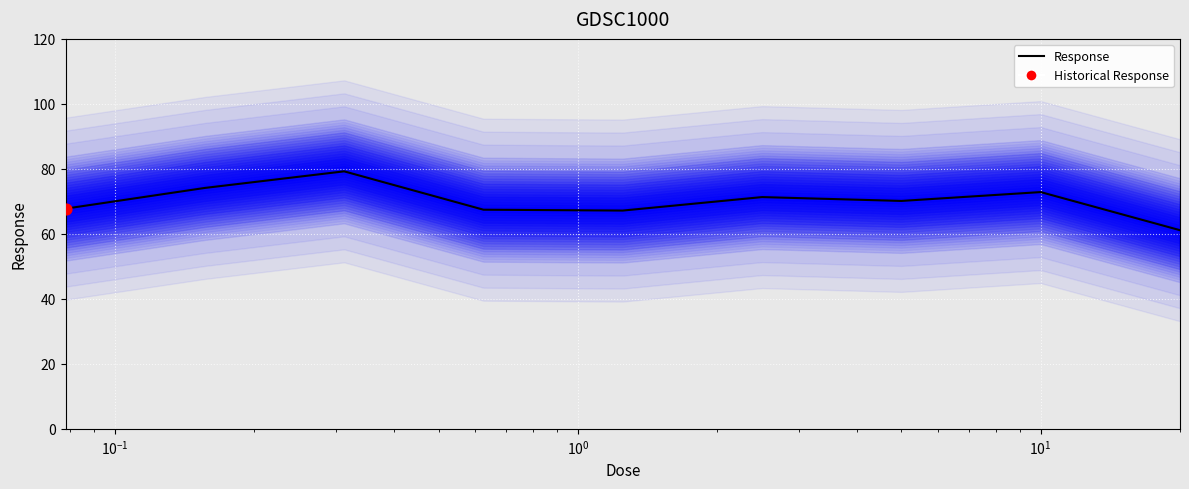

Between 7 and $\mathdefault{10^{-3}}$, which is larger?

7